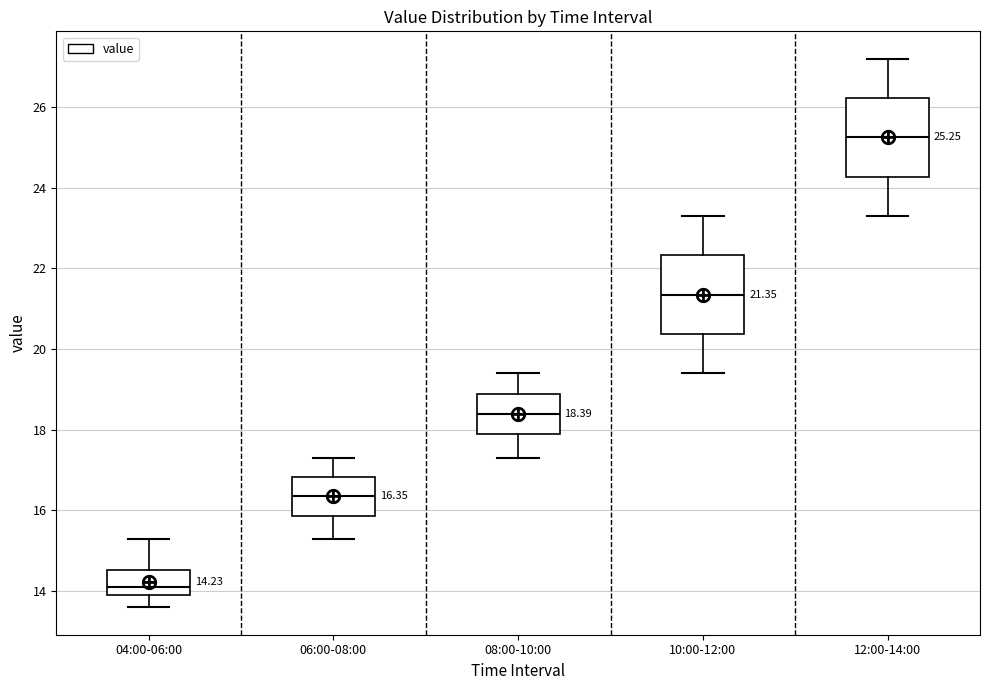

Which box has the lowest median line?

04:00-06:00